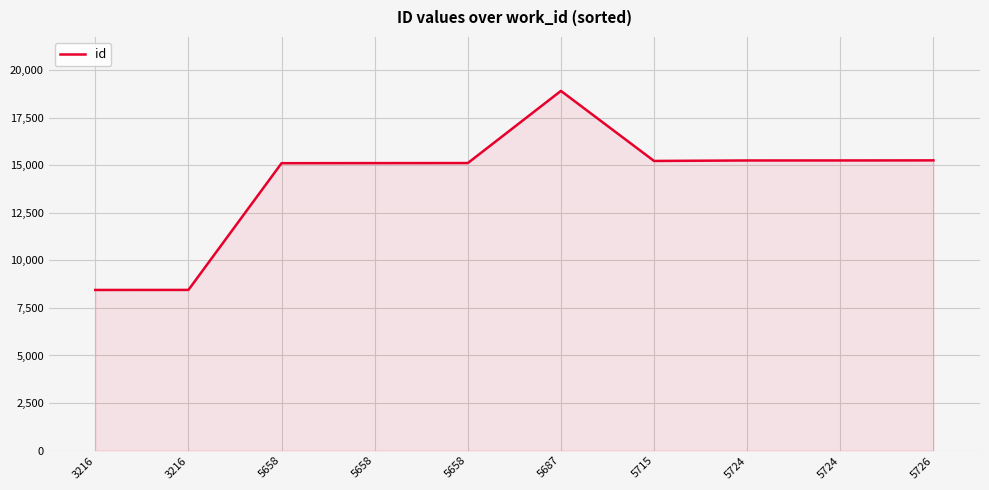

How many lines are shown in the chart?

1